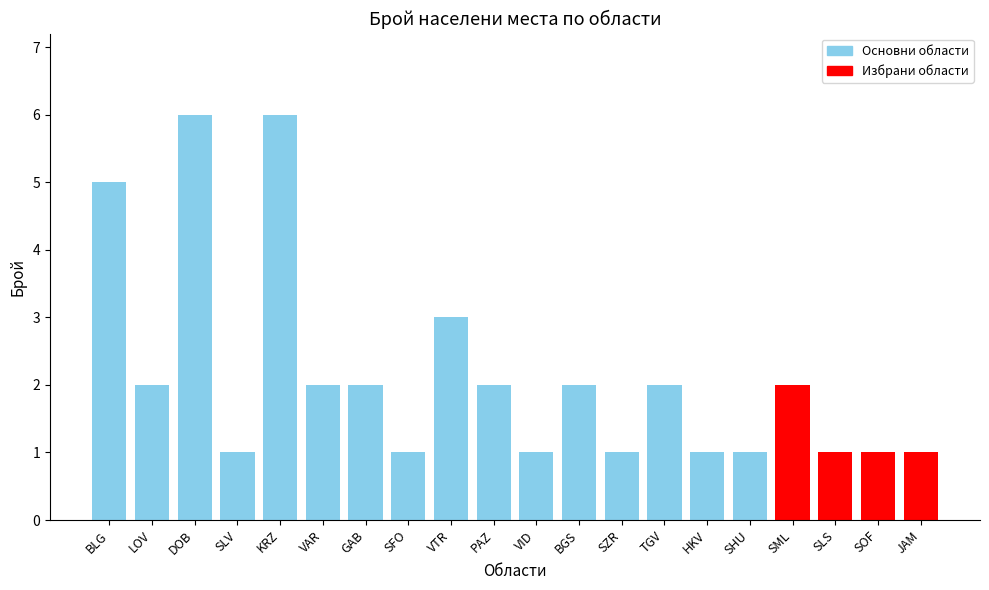

Reading right to left, transcribe all the data shown in this chart.

1	1	1	2	1	1	2	1	2	1	2	3	1	2	2	6	1	6	2	5